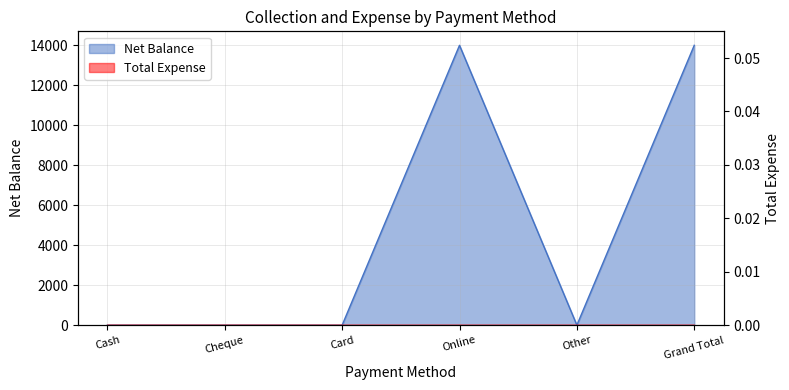

Rank the categories by value from highest to lowest.

Online, Grand Total, Cash, Cheque, Card, Other